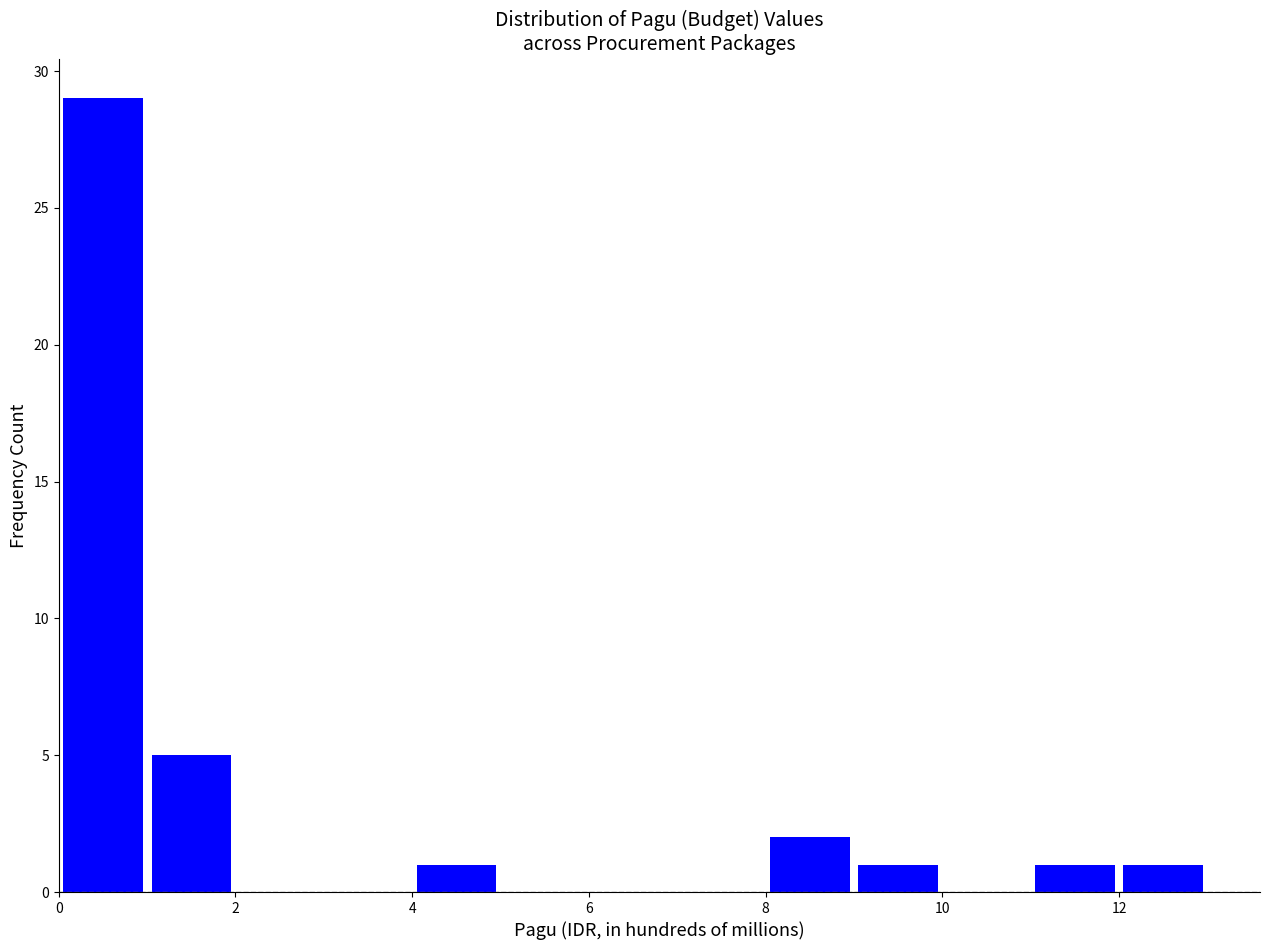

Reading left to right, list every bar in this chart as the range it spans on the x-axis followed by its height. The values are not printed on the chart, so give them approximately, as read against the axis.

0 to 1: 29
1 to 2: 5
2 to 3: 0
3 to 4: 0
4 to 5: 1
5 to 6: 0
6 to 7: 0
7 to 8: 0
8 to 9: 2
9 to 10: 1
10 to 11: 0
11 to 12: 1
12 to 13: 1